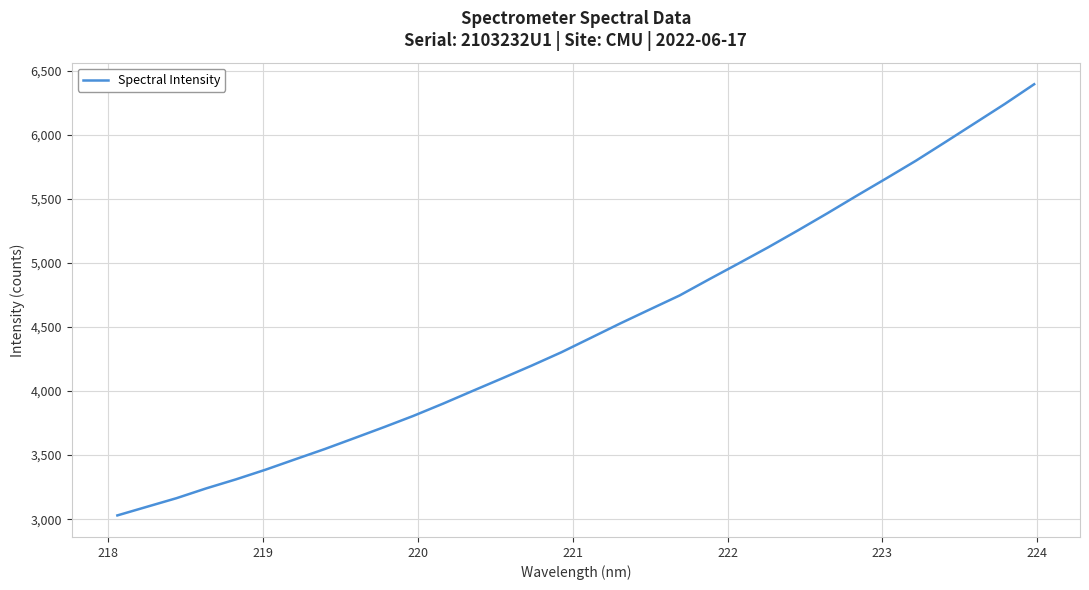

True or false: there are more than 2 points higher than both neighbors.

False